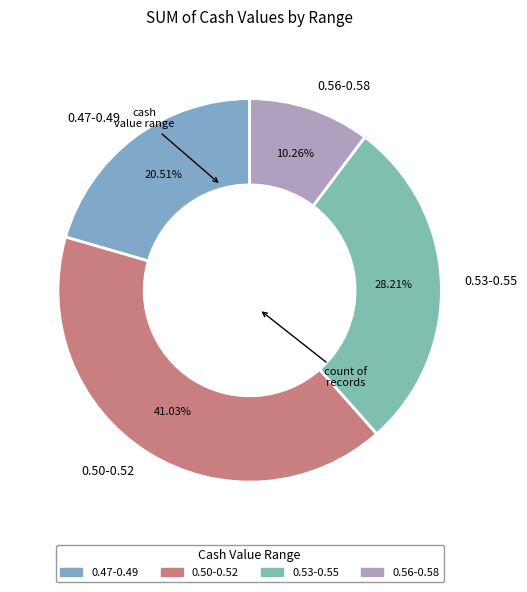

Which slice is the largest?

0.50-0.52